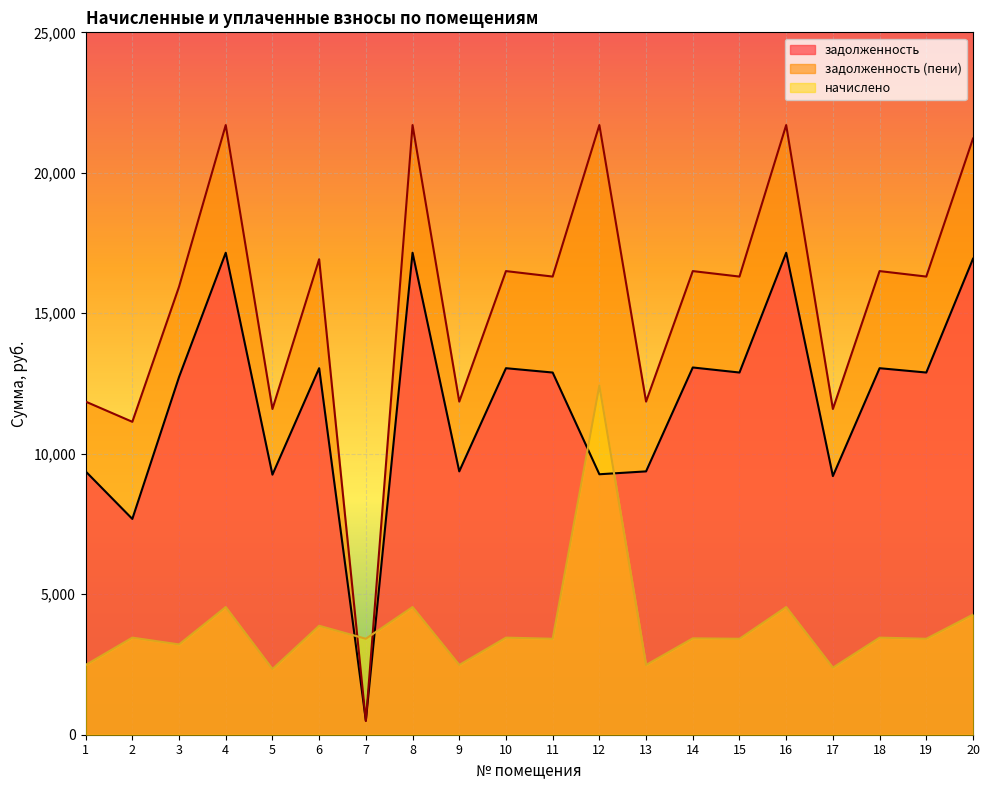

List the labels in order of задолженность value, largest first.

4, 8, 16, 20, 14, 6, 10, 18, 11, 15, 19, 3, 1, 9, 13, 12, 5, 17, 2, 7